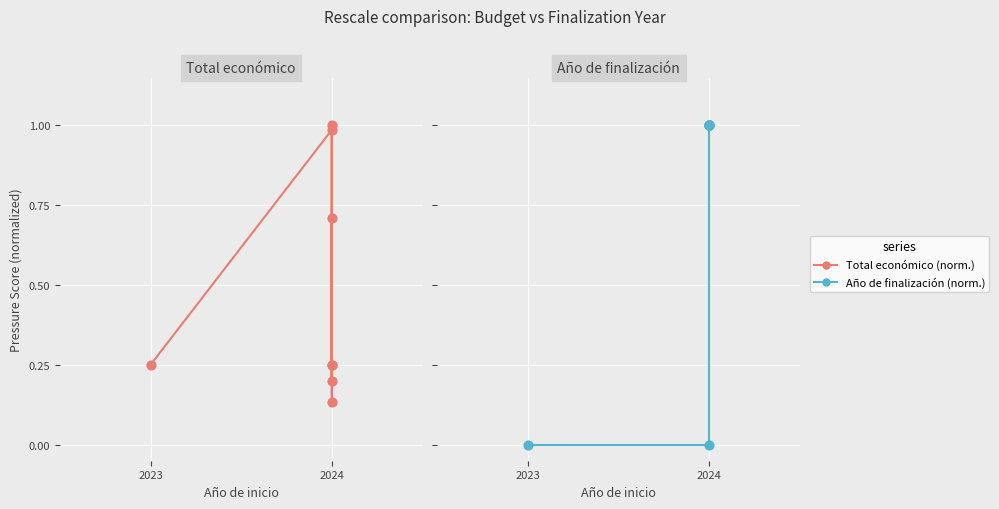

Which series contains the lowest Y value?

Año de finalización (norm.)